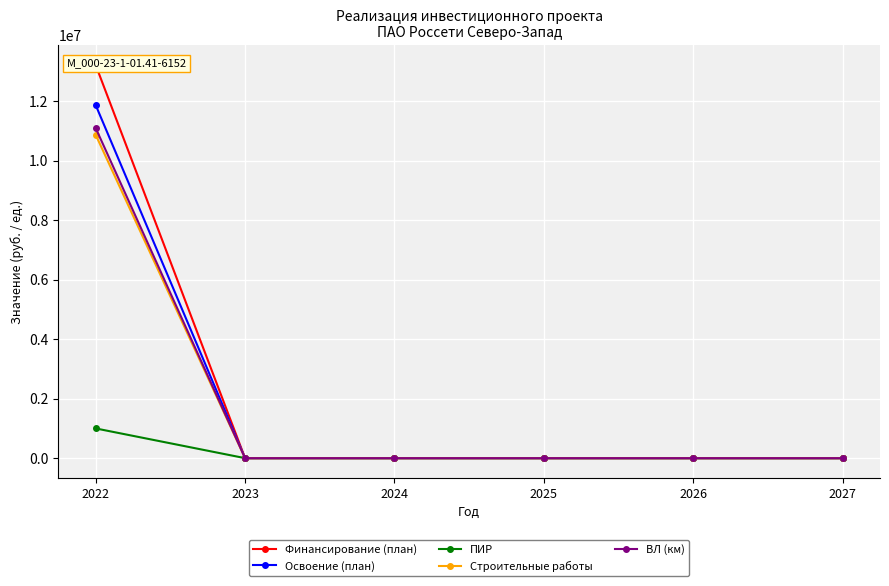

Rank the categories by Строительные работы value from highest to lowest.

2022, 2023, 2024, 2025, 2026, 2027